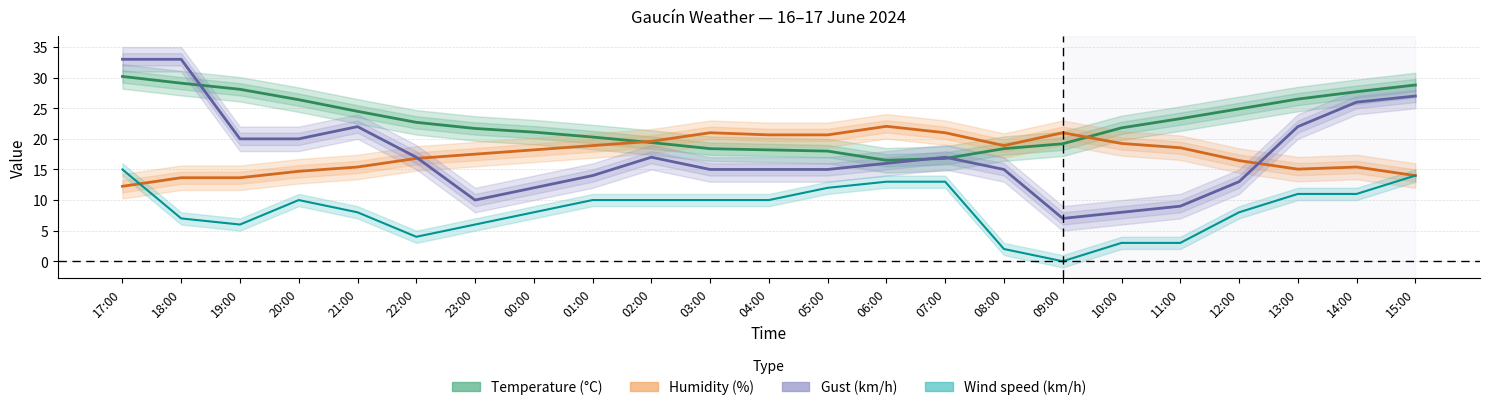

What is the sum of the Temperature (°C) values at 02:00 and 18:00?

48.5